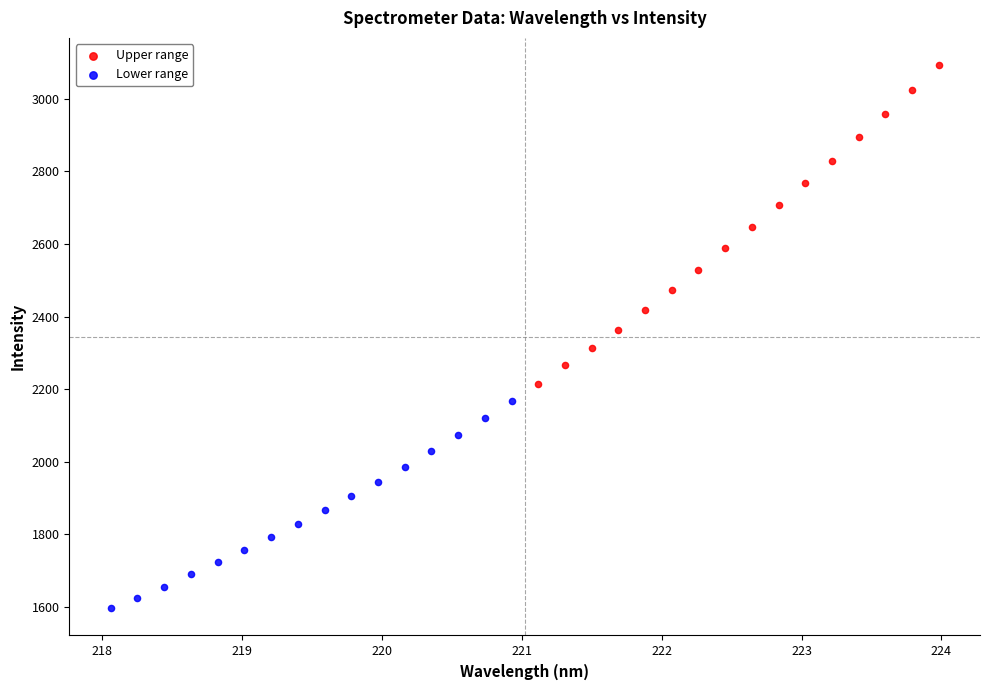

Which series reaches the minimum Y coordinate?

Lower range